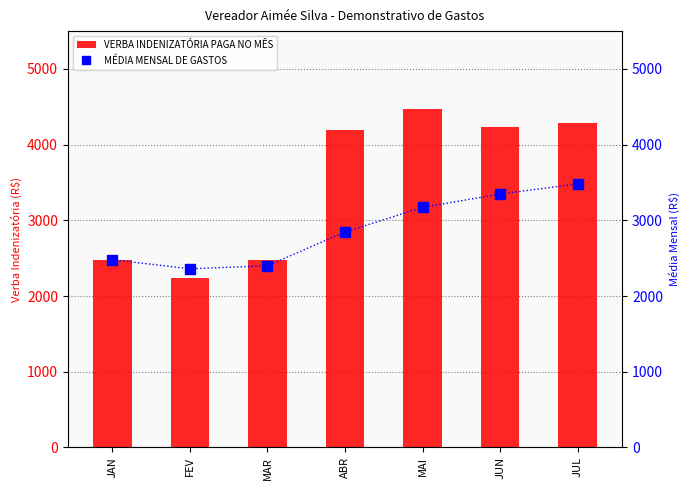

Rank the series at JUL from lowest to highest value.

MÉDIA MENSAL DE GASTOS, VERBA INDENIZATÓRIA PAGA NO MÊS